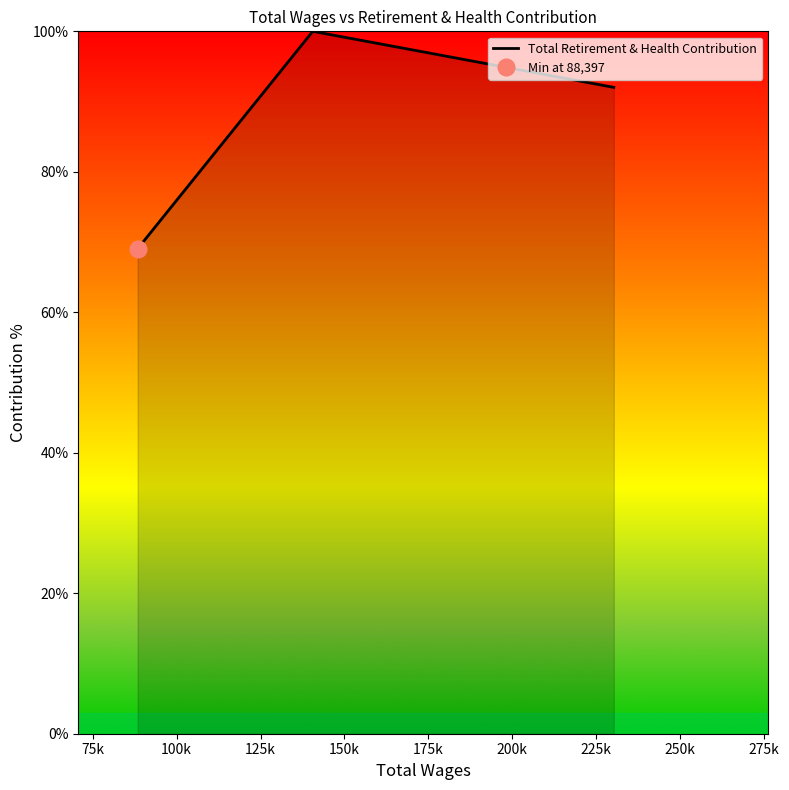

What is the value of the 1st point from the left?

69.1